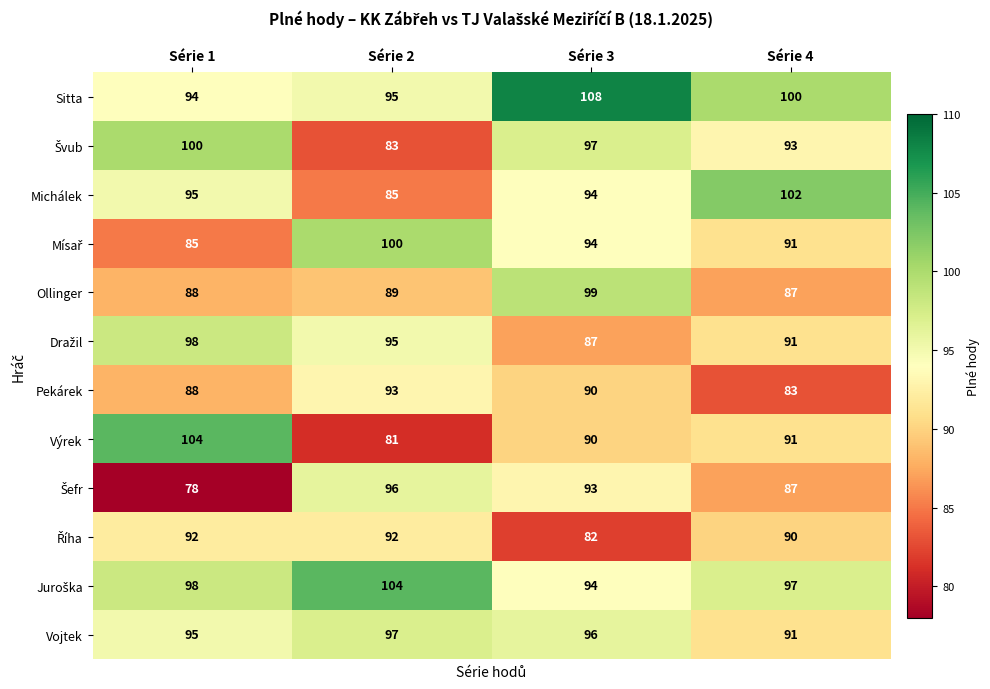

What is the difference between the highest and lowest values at Série 1?

26